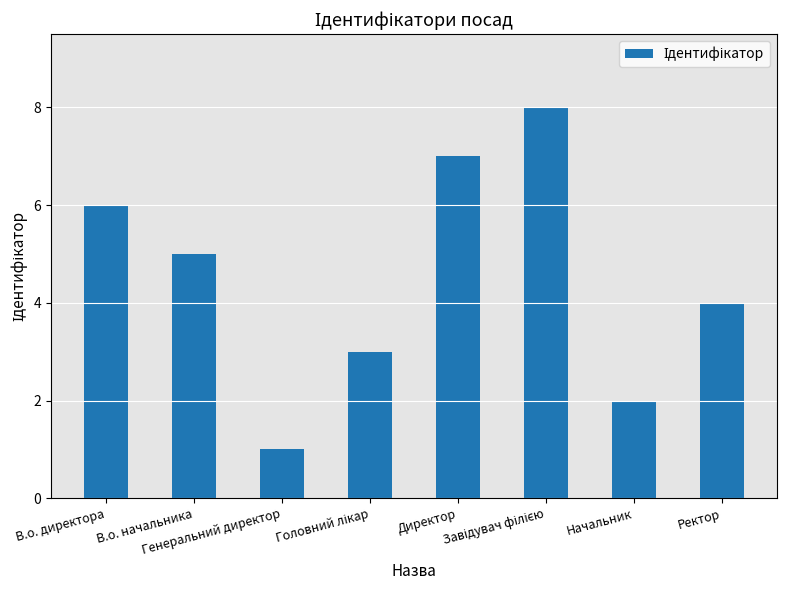

What is the greatest value displayed?

8